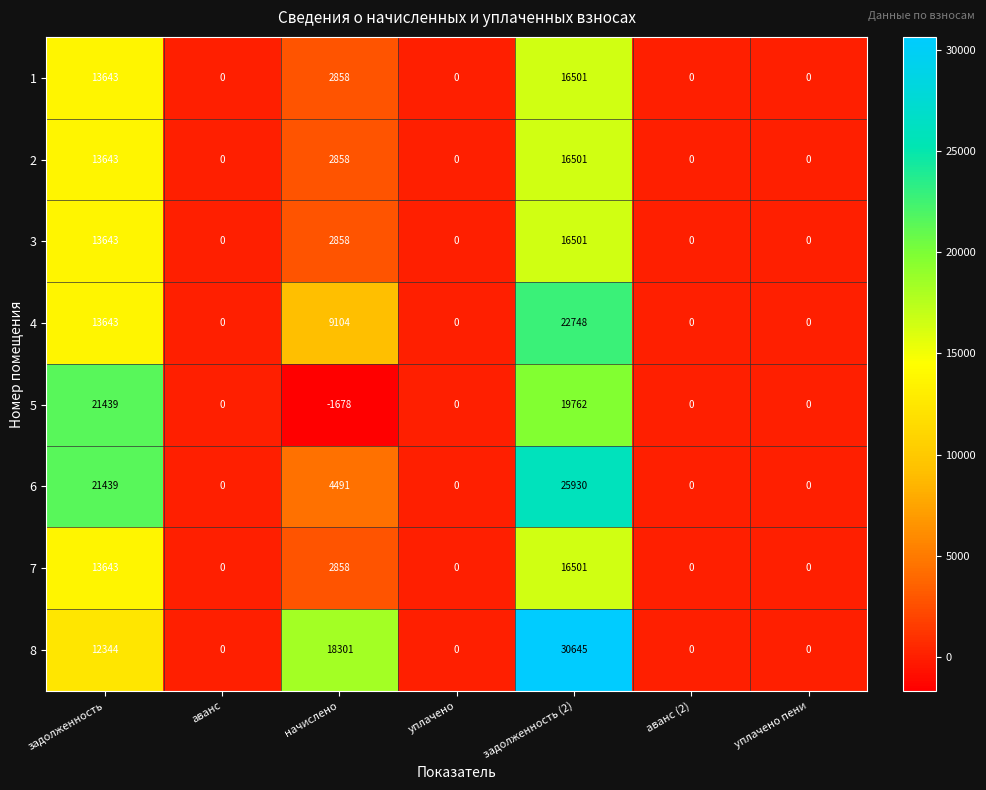

Which series has the largest total across all categories?

8